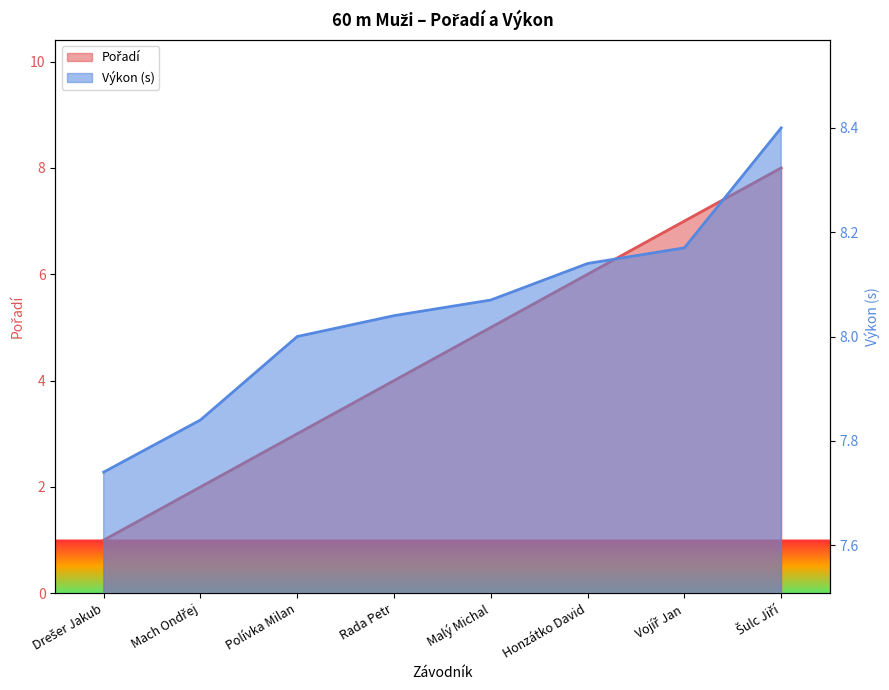

Which series has the largest total across all categories?

Výkon